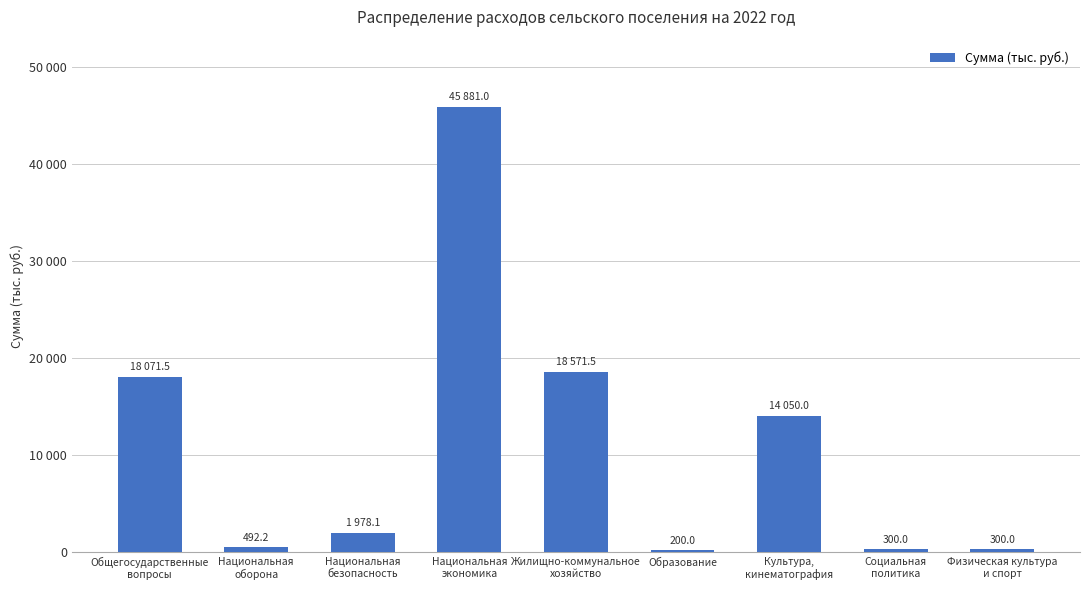

What is the value of the 3rd bar from the left?

1978.1